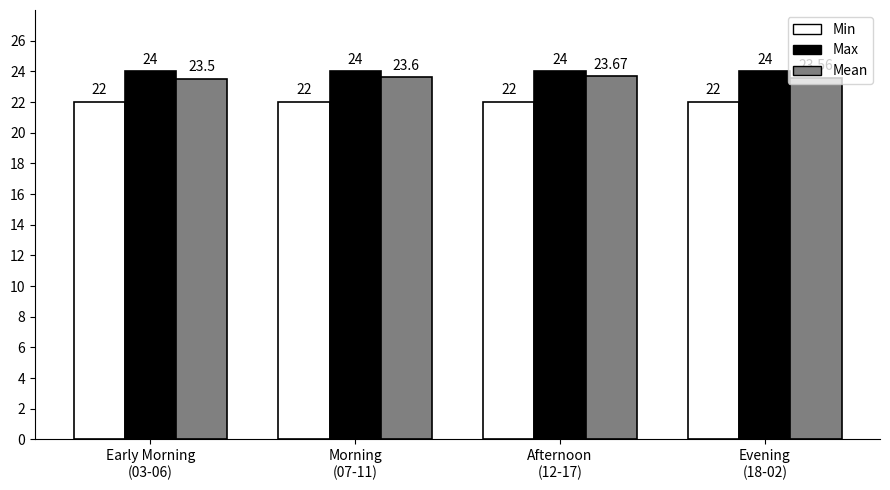

The Mean series shows 39.3 at Afternoon
(12-17). True or false?

False